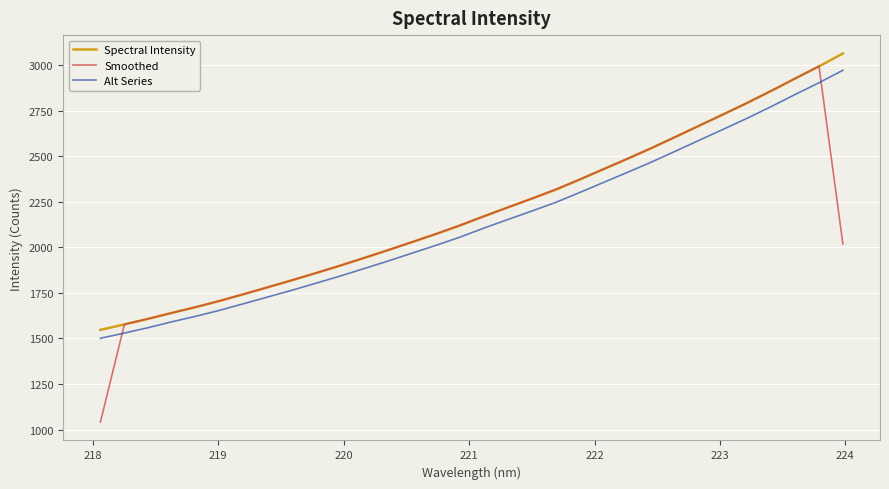

True or false: Alt Series and Spectral Intensity intersect in this chart.

False